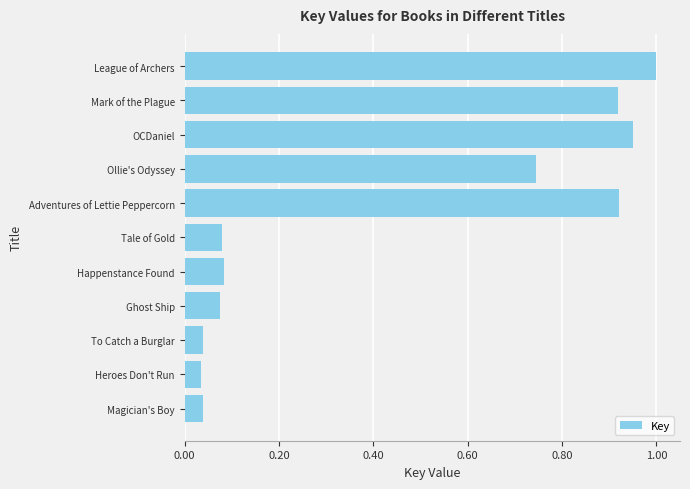

Is it true that the value at To Catch a Burglar is 0.1?

False